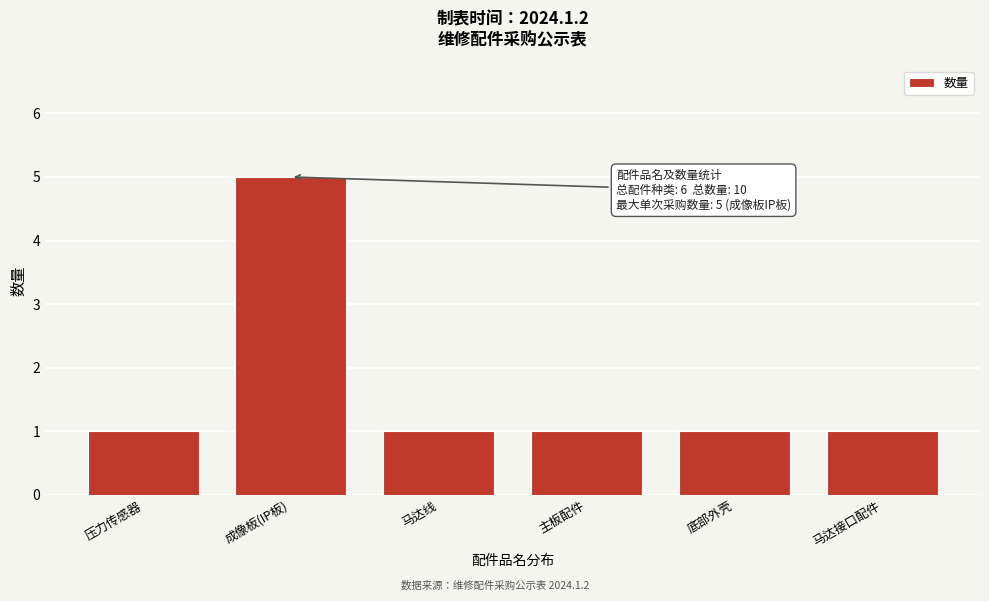

Reading left to right, extract all data points from this chart.

1	5	1	1	1	1